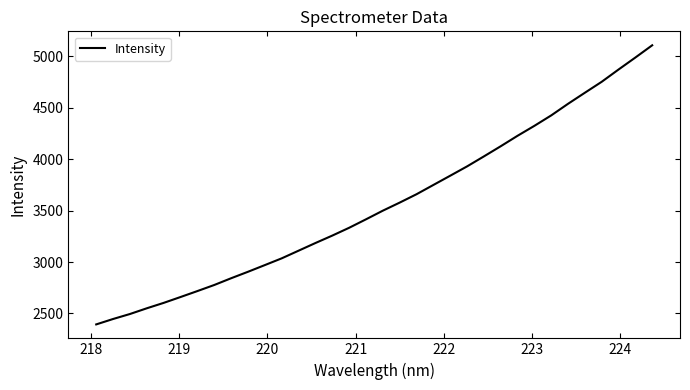

What is the minimum value shown in the chart?

2393.7